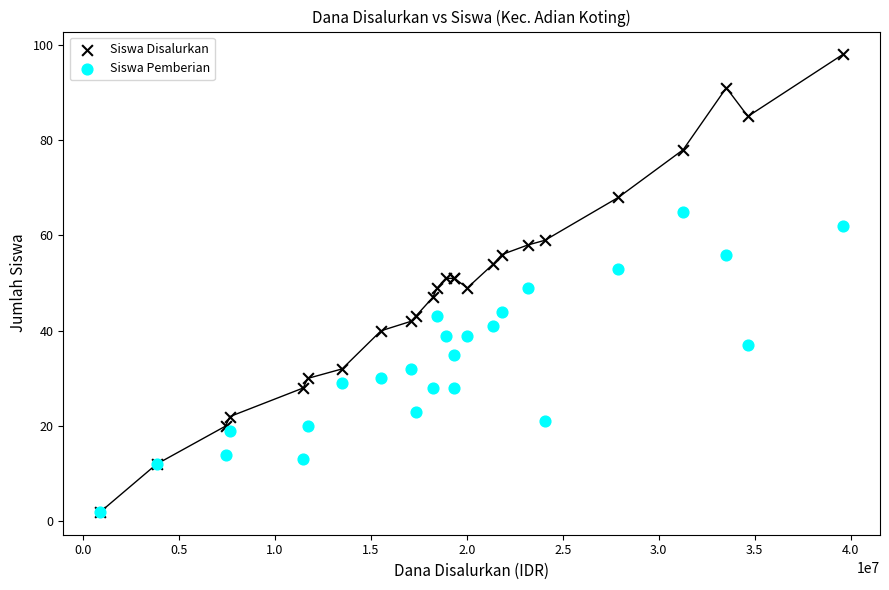

What are all the series names shown in the legend?

Siswa Disalurkan, Siswa Pemberian